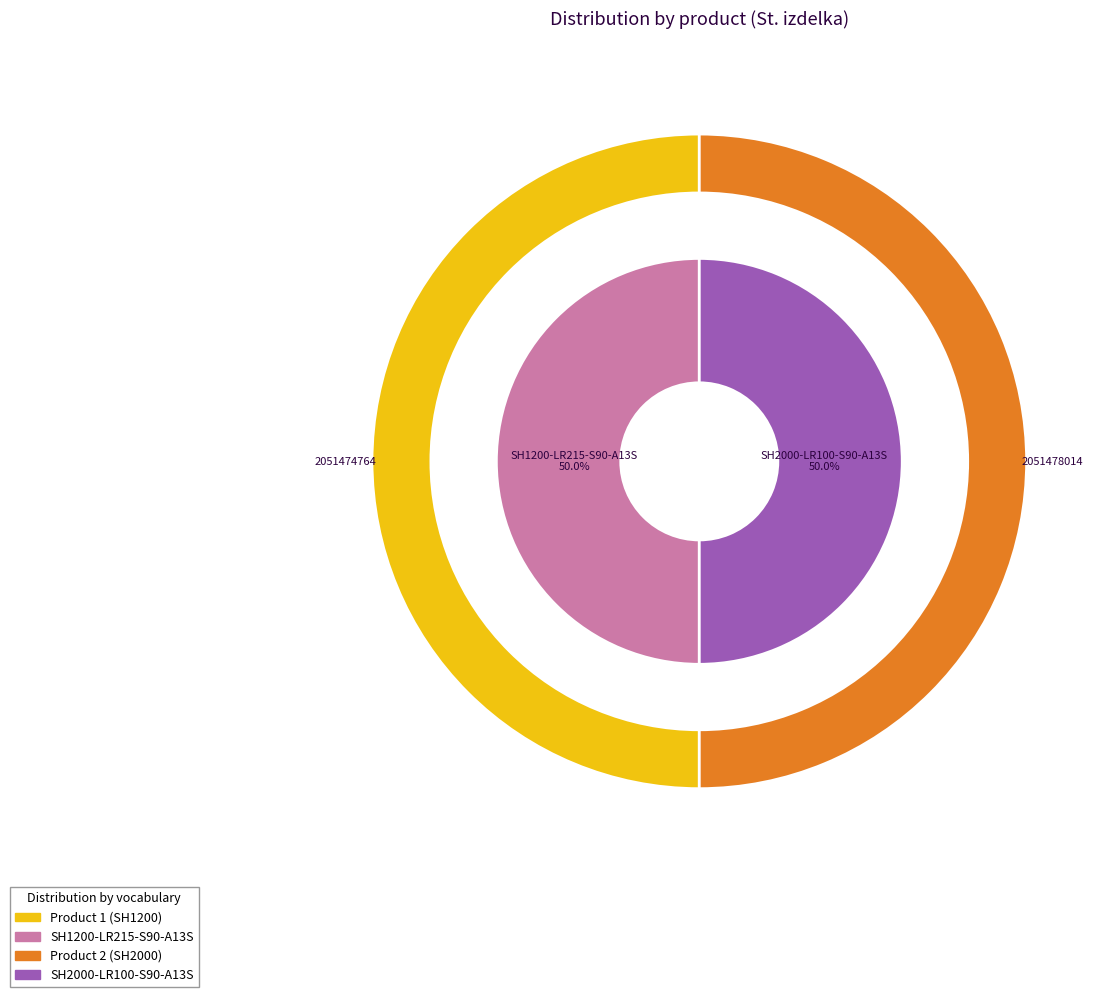

Is it true that SH1200-LR215-S90-A13S is 50% of the pie?

True